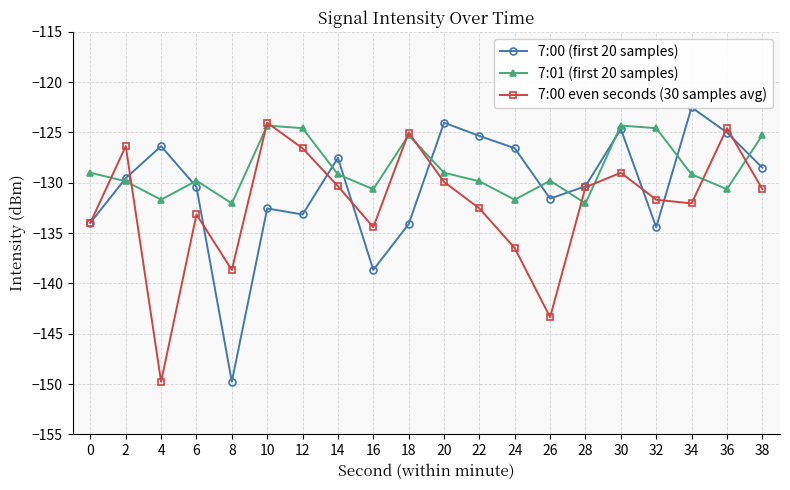

At which category does the chart reach its minimum across all series?

8